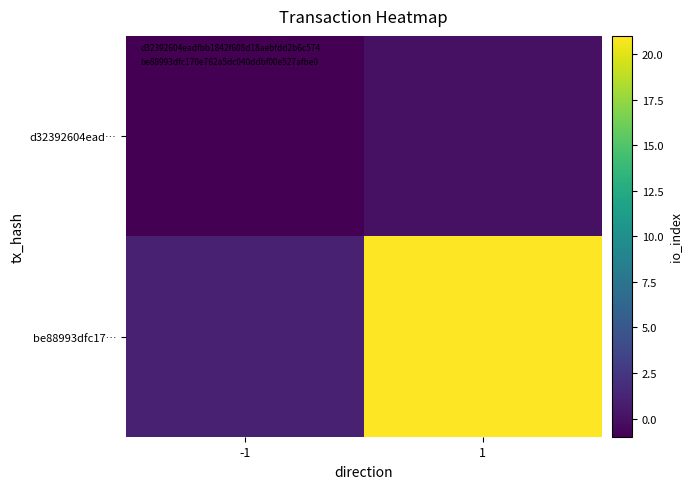

Which series has the largest range (max minus min)?

be88993dfc17…